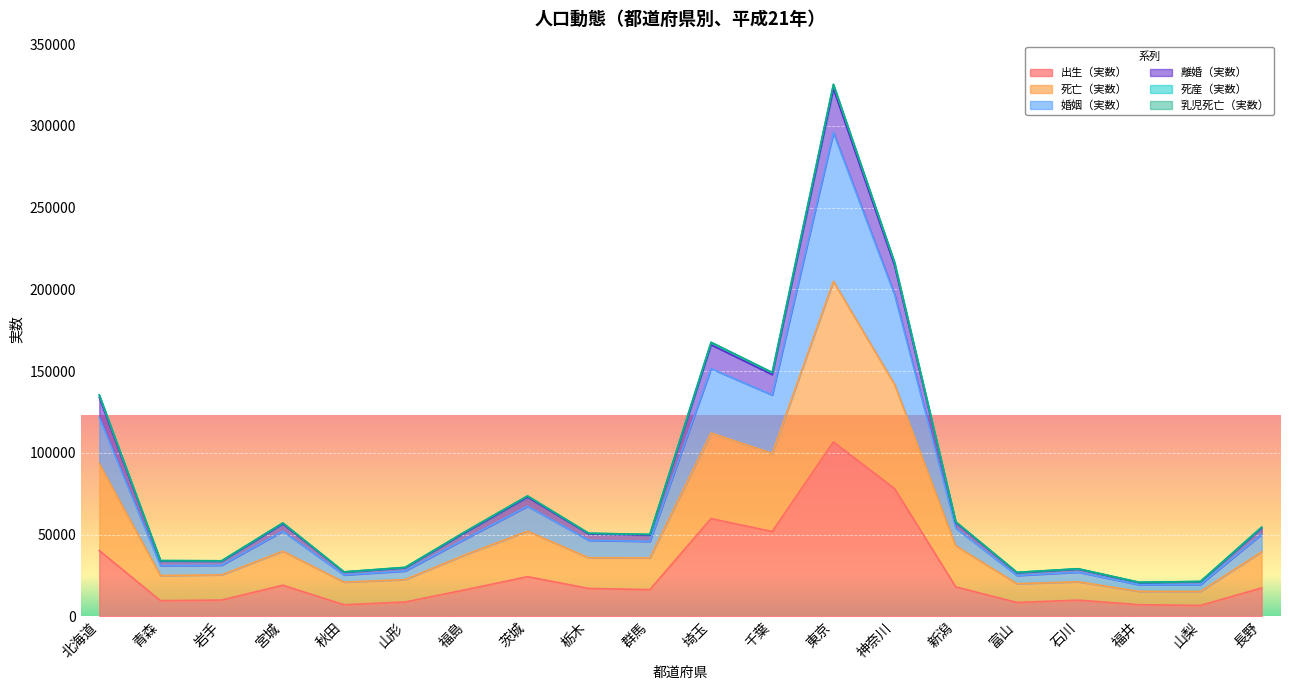

What is the maximum value shown in the chart?

325476